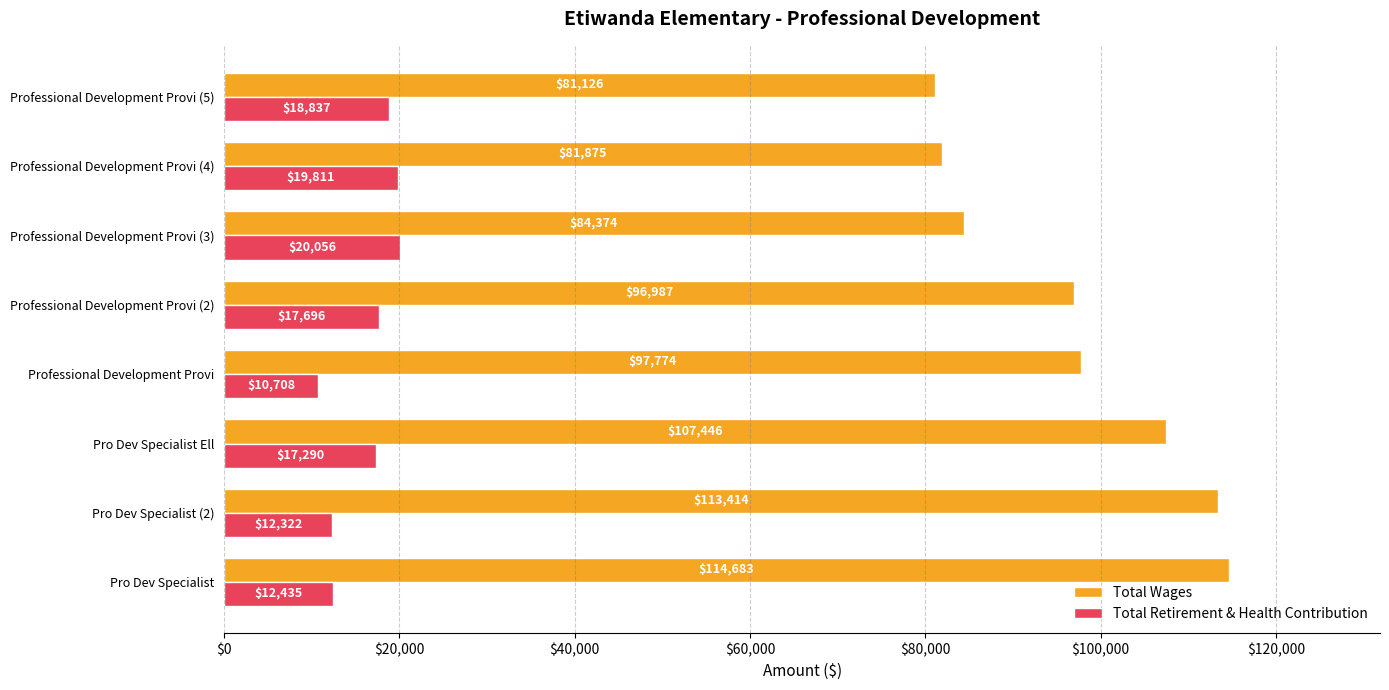

At which label is Total Retirement & Health Contribution closest to 15382?

Pro Dev Specialist Ell